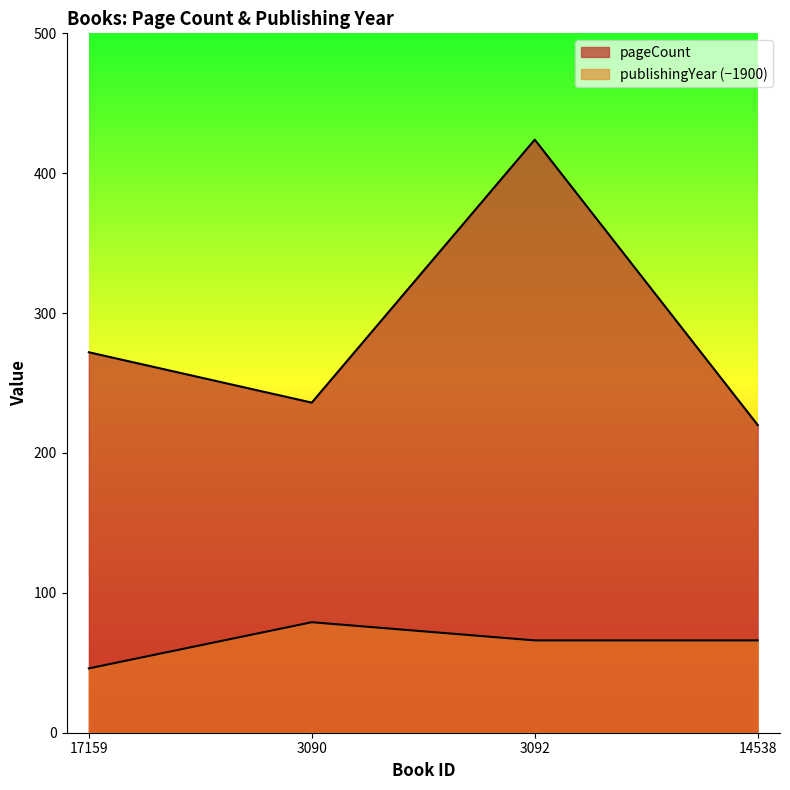

Is it true that publishingYear equals 79 at 3090?

True